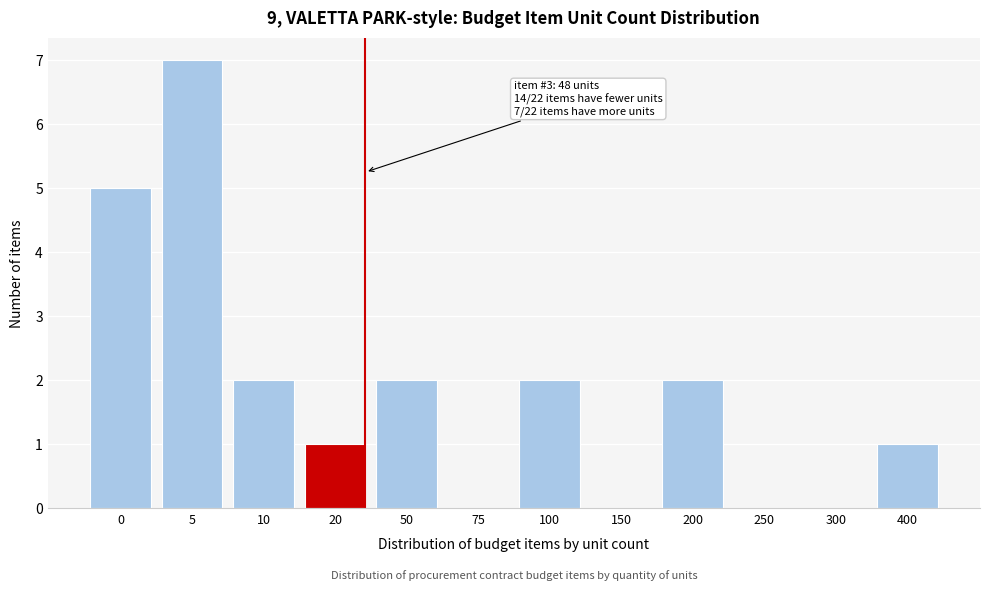

Reading right to left, extract all data points from this chart.

400=1	300=0	250=0	200=2	150=0	100=2	75=0	50=2	20=1	10=2	5=7	0=5